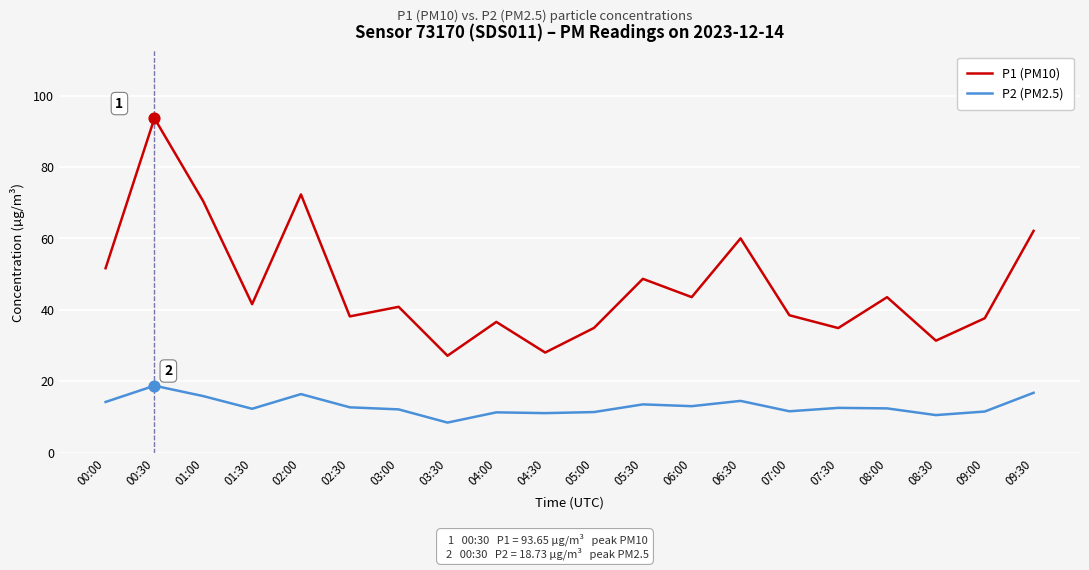

Between 02:00 and 06:00, which series saw the biggest shift?

P1 (PM10)